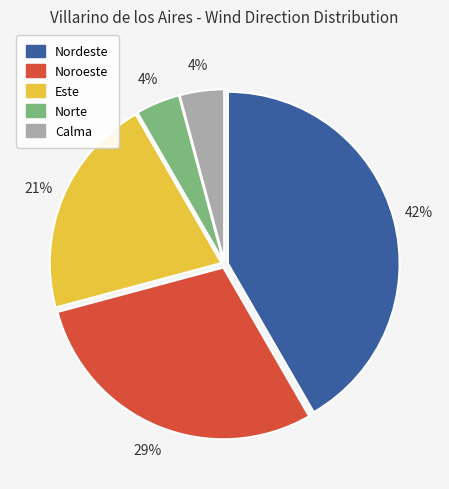

Is it true that Noroeste is 29% of the pie?

True